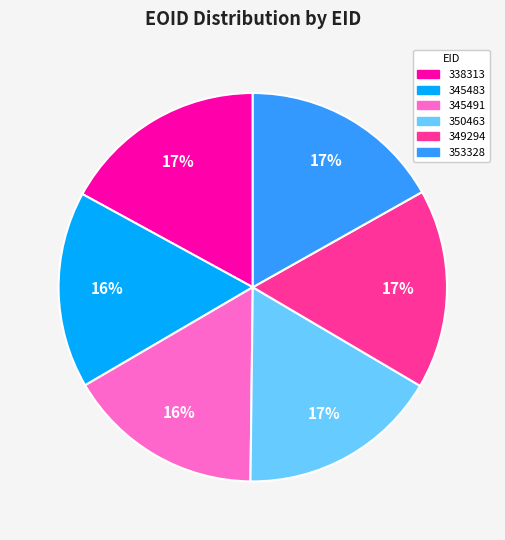

True or false: 345483 accounts for 16% of the total.

True